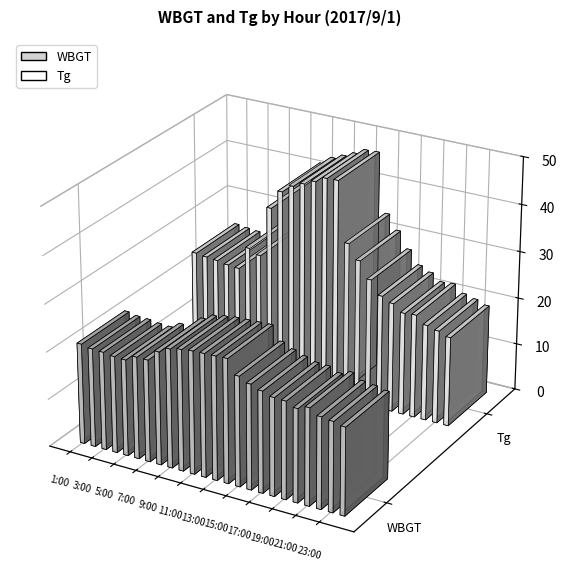

What is the smallest value displayed?

18.4